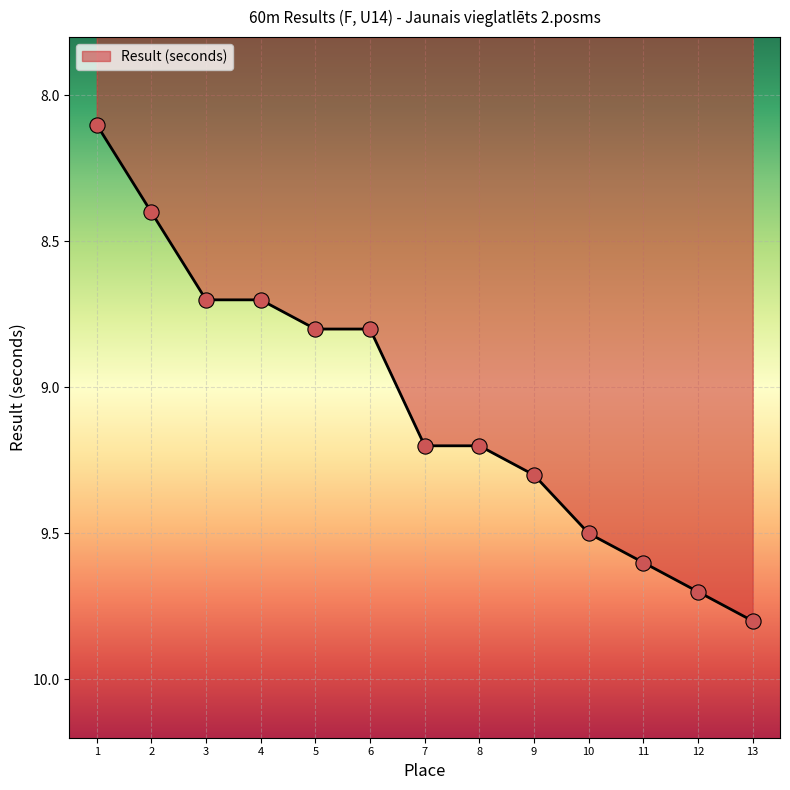

What is the ratio of the value at 13 to the value at 7?

1.1